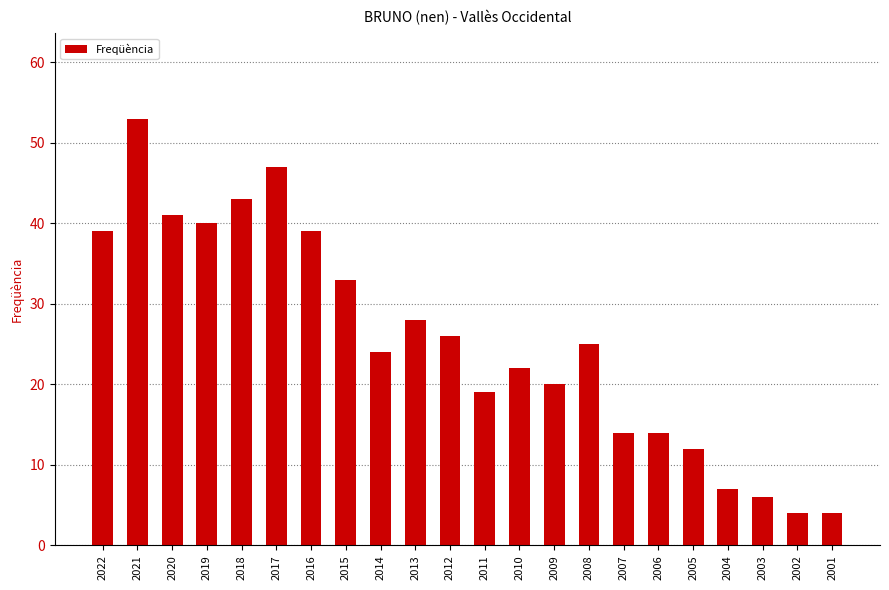

What is the difference between the maximum and minimum values?

49